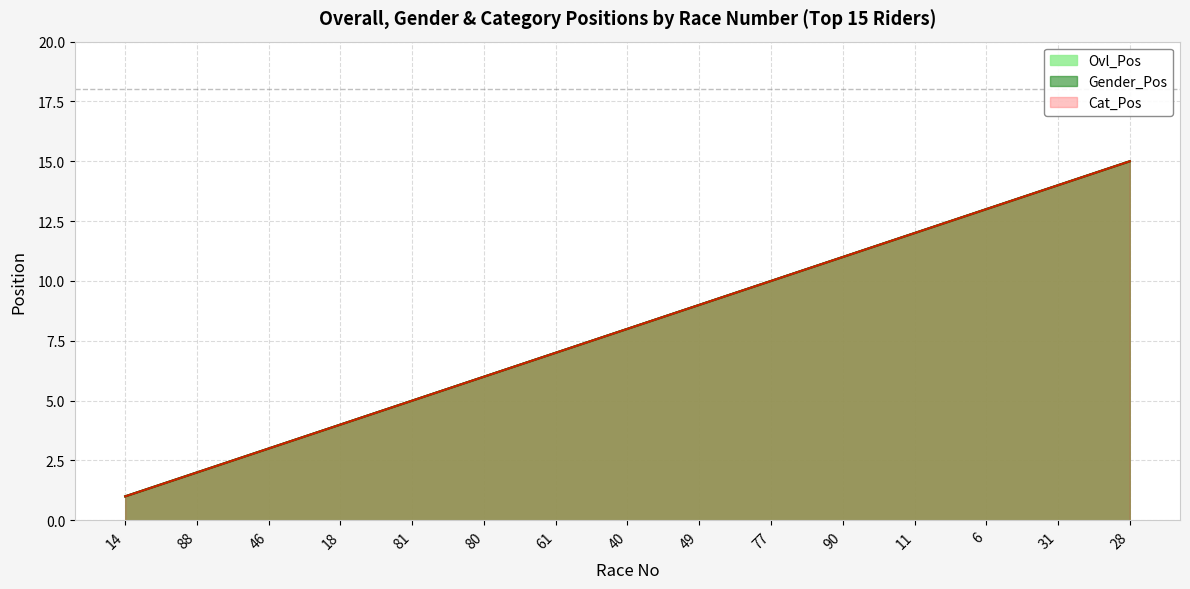

At which category is the sum across all series the highest?

28